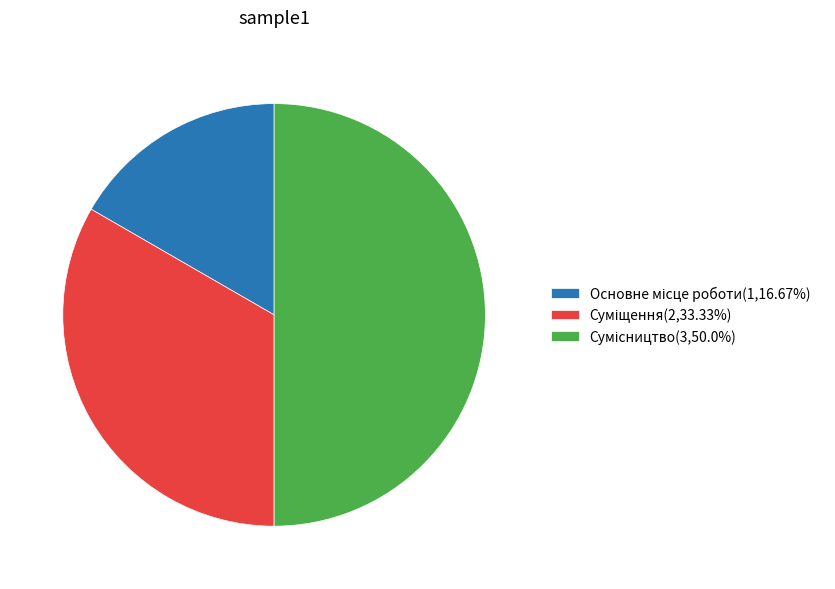

Count the number of slices in the pie.

3